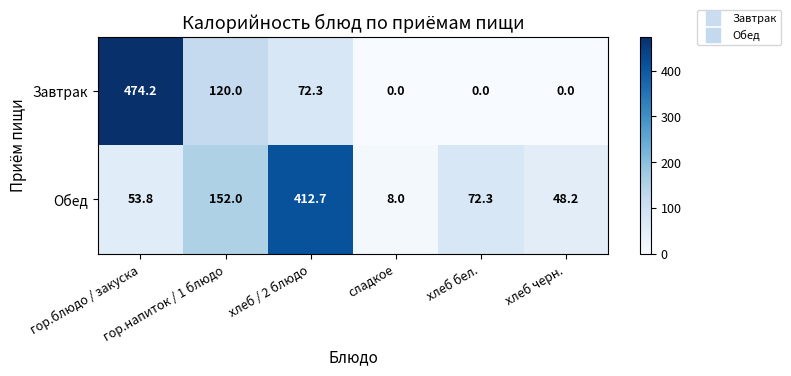

Which series has the widest spread of values?

Завтрак